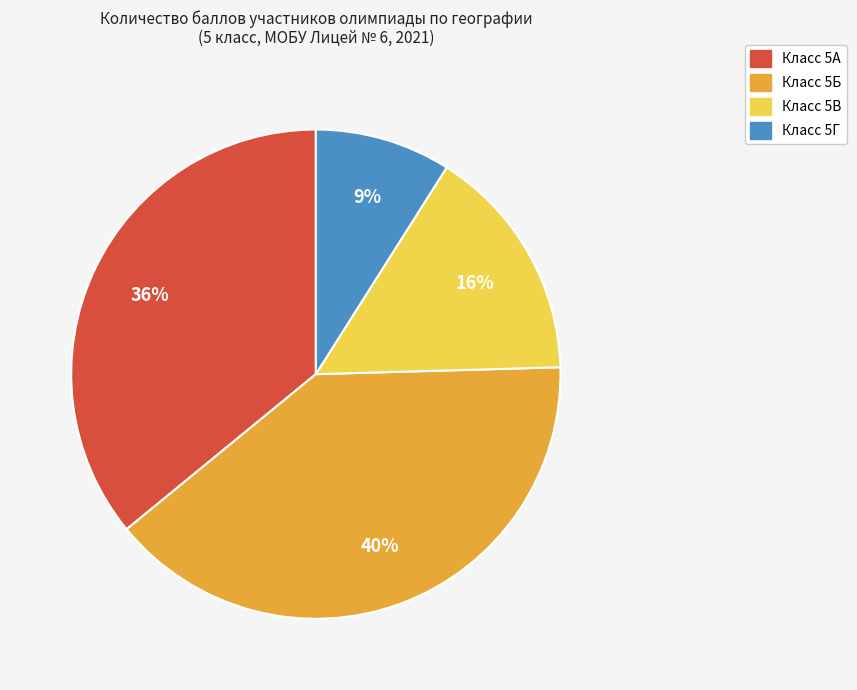

Count the number of slices in the pie.

4